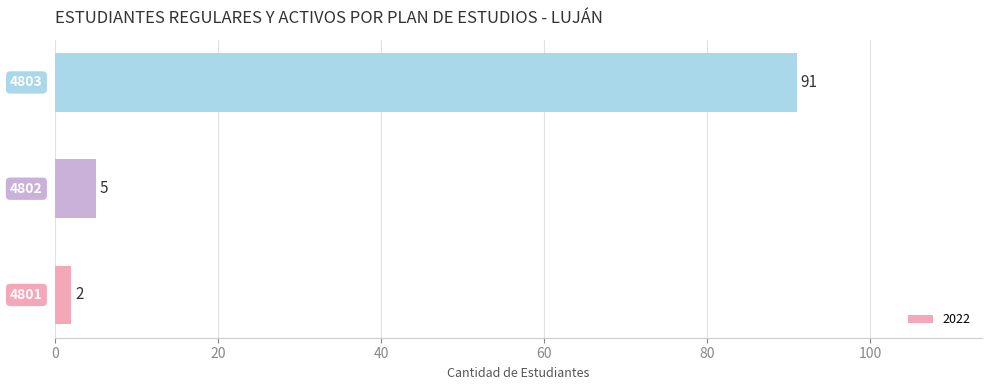

Reading bottom to top, list all the values displayed in this chart.

2	5	91